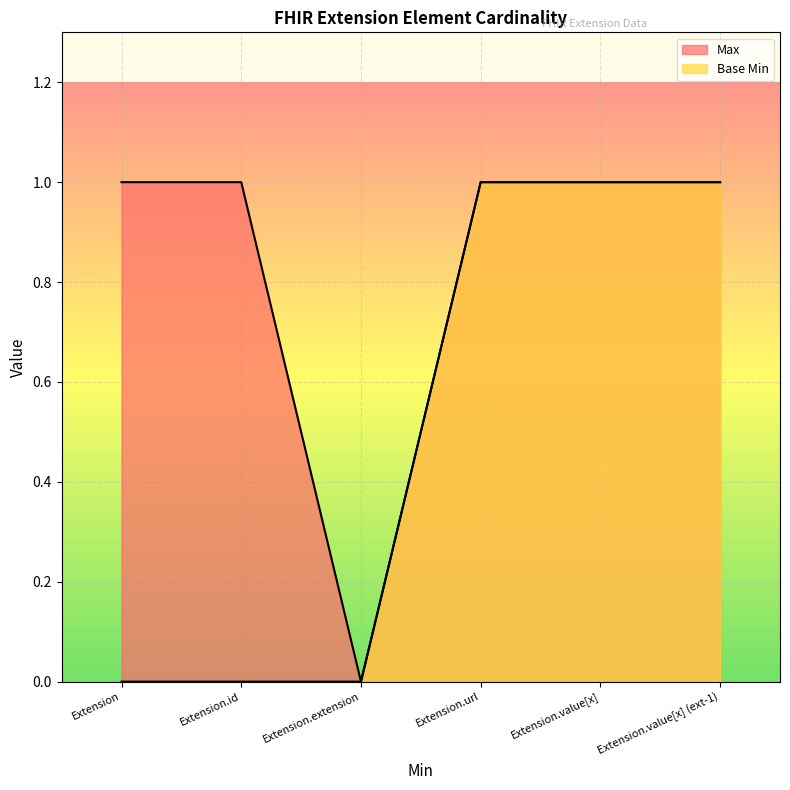

Which series changed the most between Extension and Extension.value[x]?

Base Min